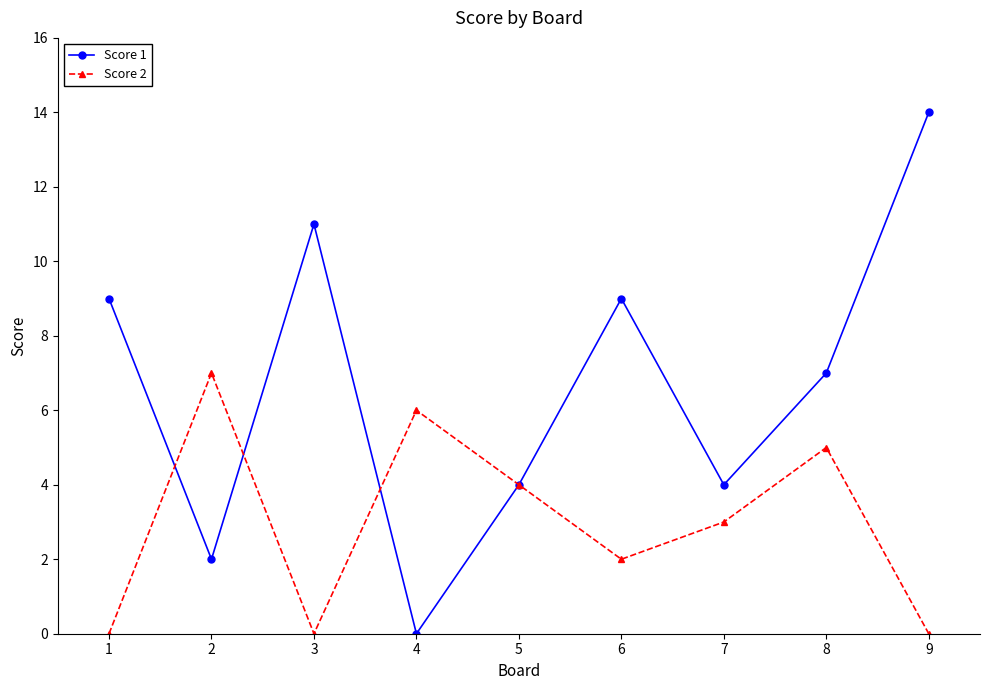

What is the maximum value for Score 1?

14